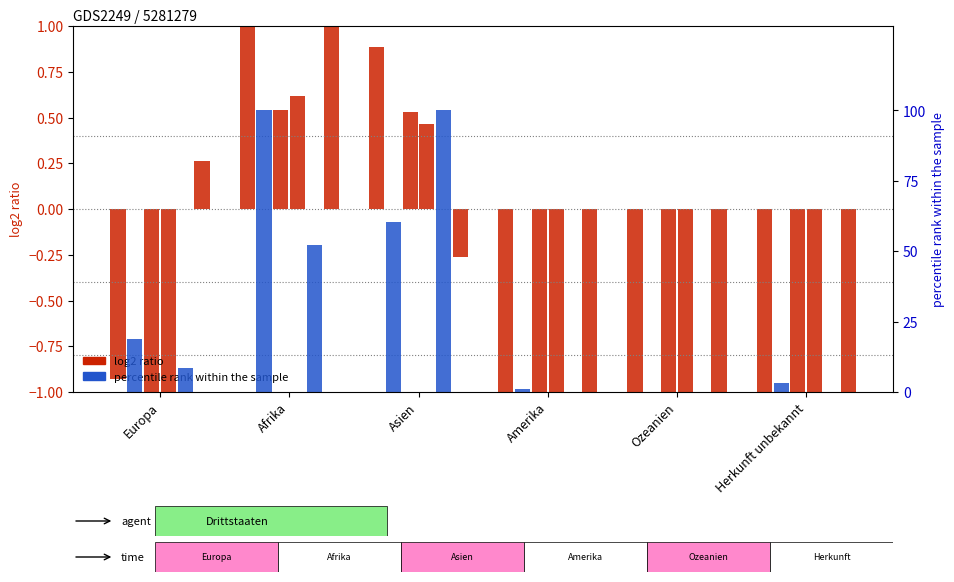

The Aufenthalter B (Mit Erwerb) series shows 52.2 at Afrika. True or false?

True